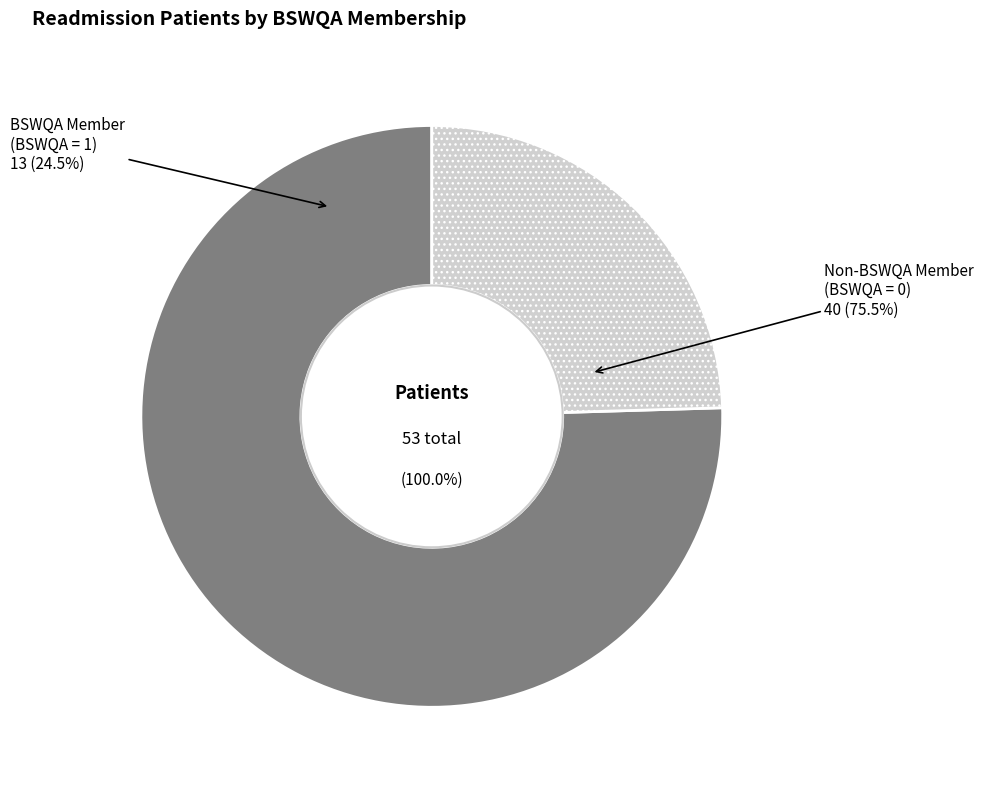

Count the number of slices in the pie.

2